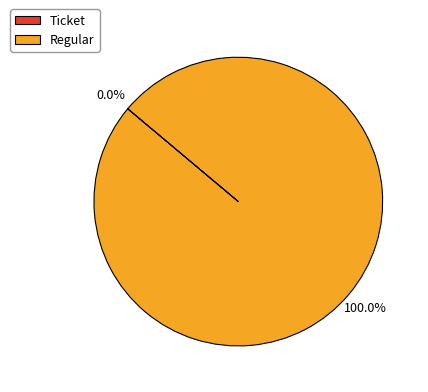

To the nearest percent, what is the average slice percentage?

50%